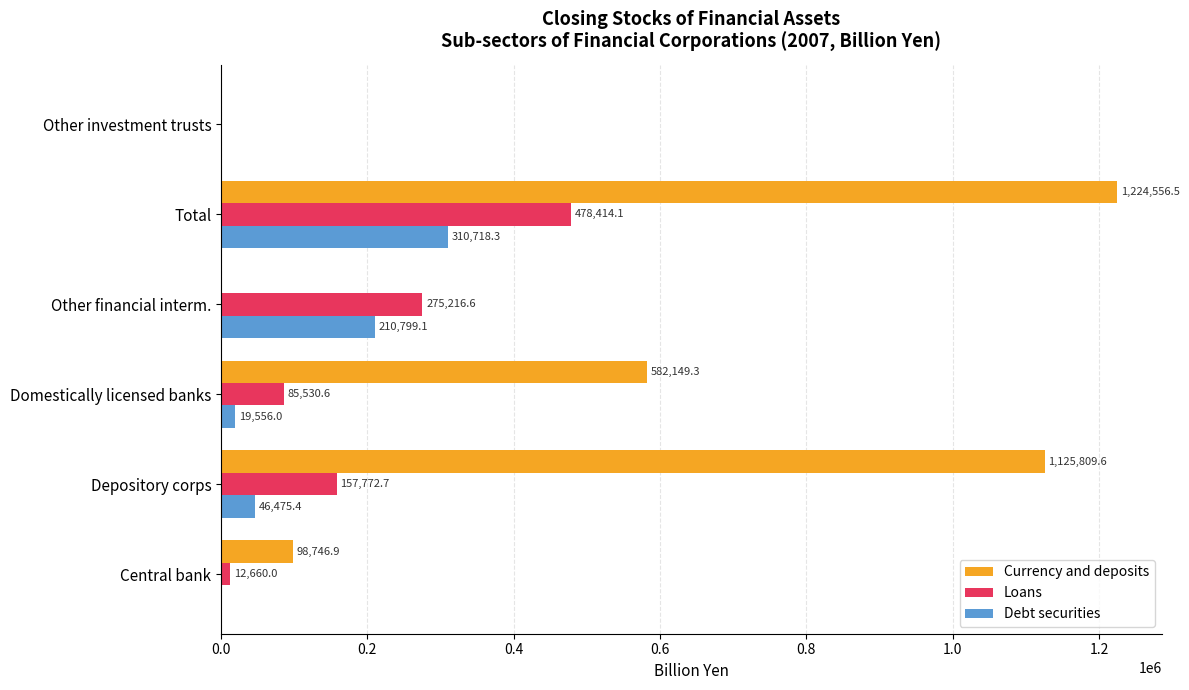

At which category does the chart reach its peak across all series?

Total